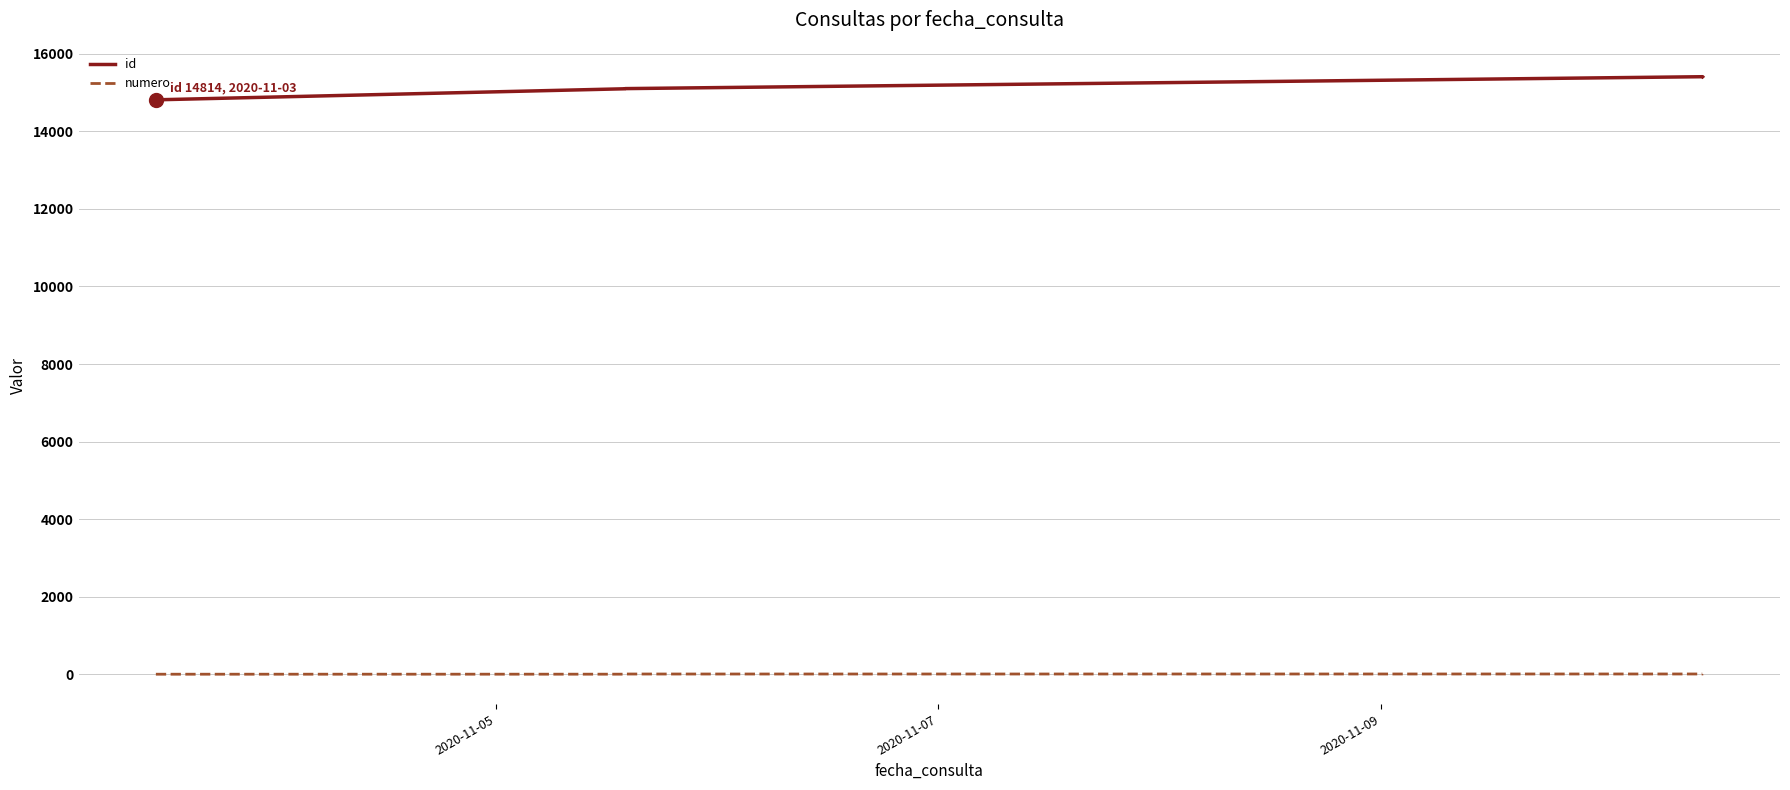

List the series in order of their overall mean, highest first.

id, numero